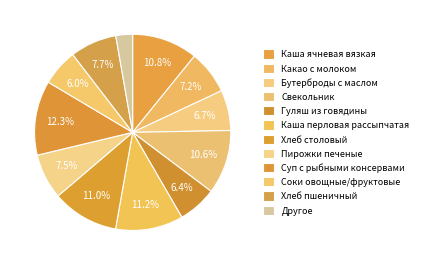

To the nearest percent, what is the average slice percentage?

8%